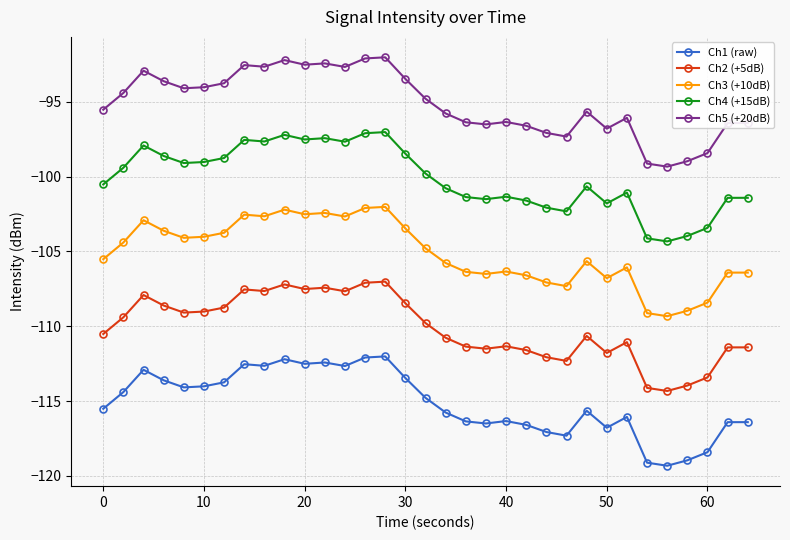

Which series has the largest total across all categories?

Ch5 (+20dB)